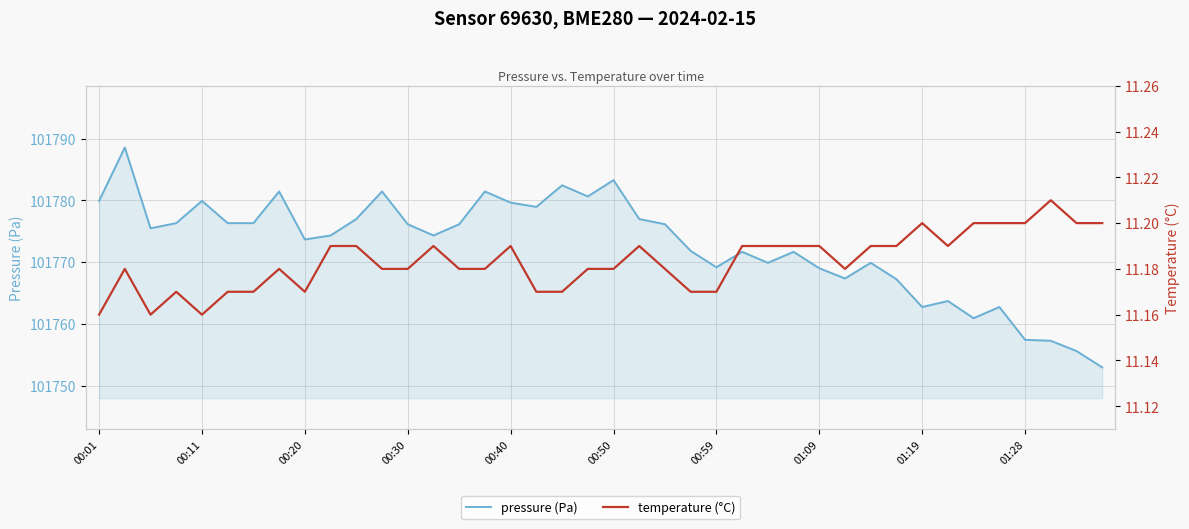

Is it true that pressure (Pa) equals 101783.3 at 00:50?

True